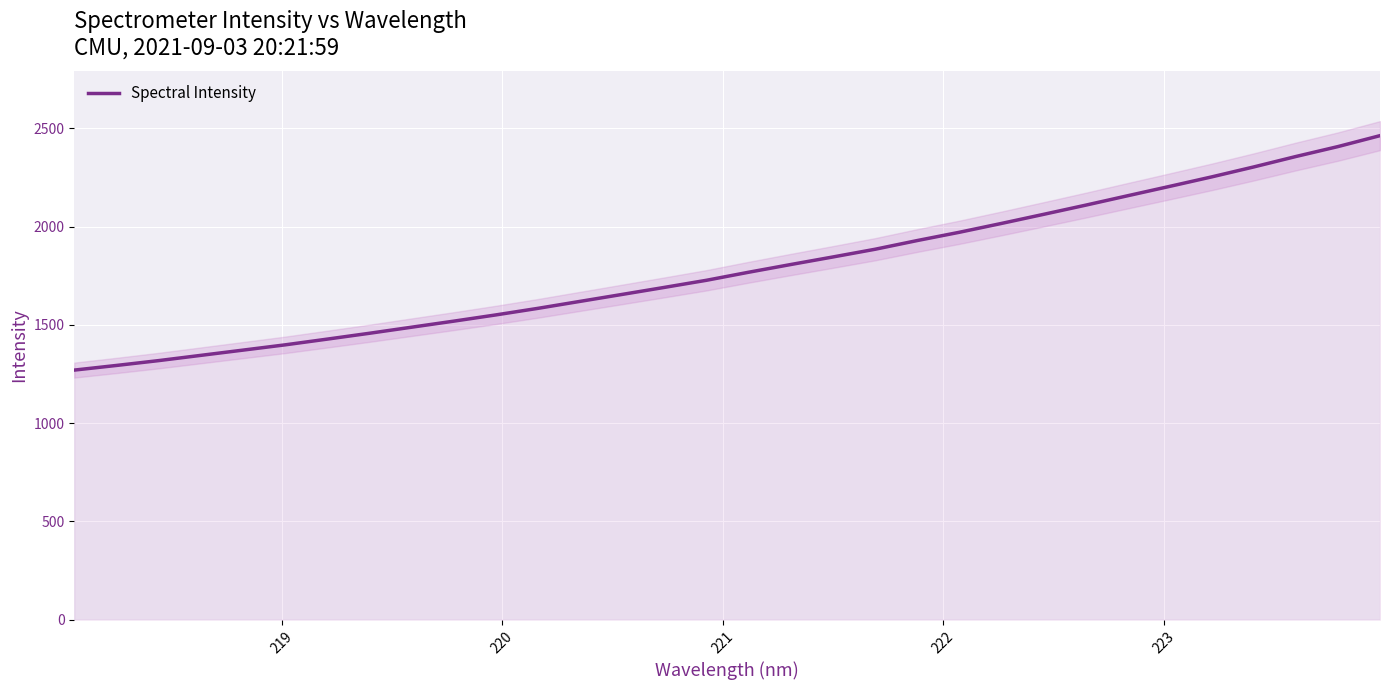

Reading left to right, list all the values displayed in this chart.

1269.9	1293.5	1318.1	1344.8	1371.5	1398.3	1427.5	1457.2	1488.0	1518.8	1550.6	1584.0	1619.5	1654.9	1690.6	1726.8	1767.7	1806.9	1845.3	1884.5	1928.8	1970.8	2015.8	2062.0	2108.7	2156.7	2204.5	2252.8	2303.5	2356.5	2407.0	2462.6